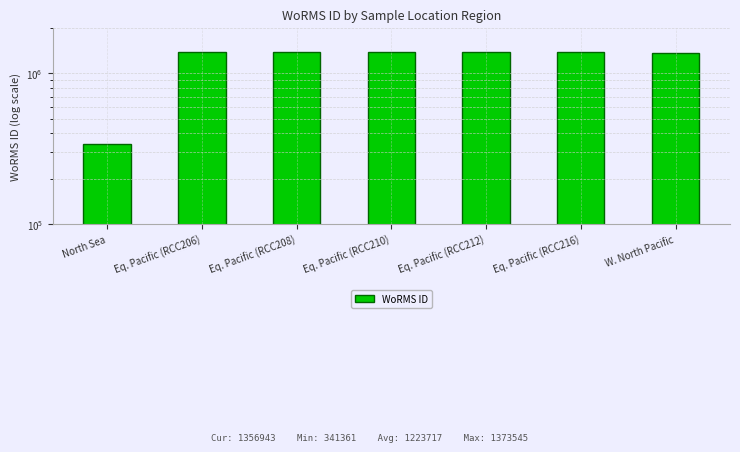

Rank the categories by value from highest to lowest.

Eq. Pacific (RCC206), Eq. Pacific (RCC216), Eq. Pacific (RCC208), Eq. Pacific (RCC210), Eq. Pacific (RCC212), W. North Pacific, North Sea